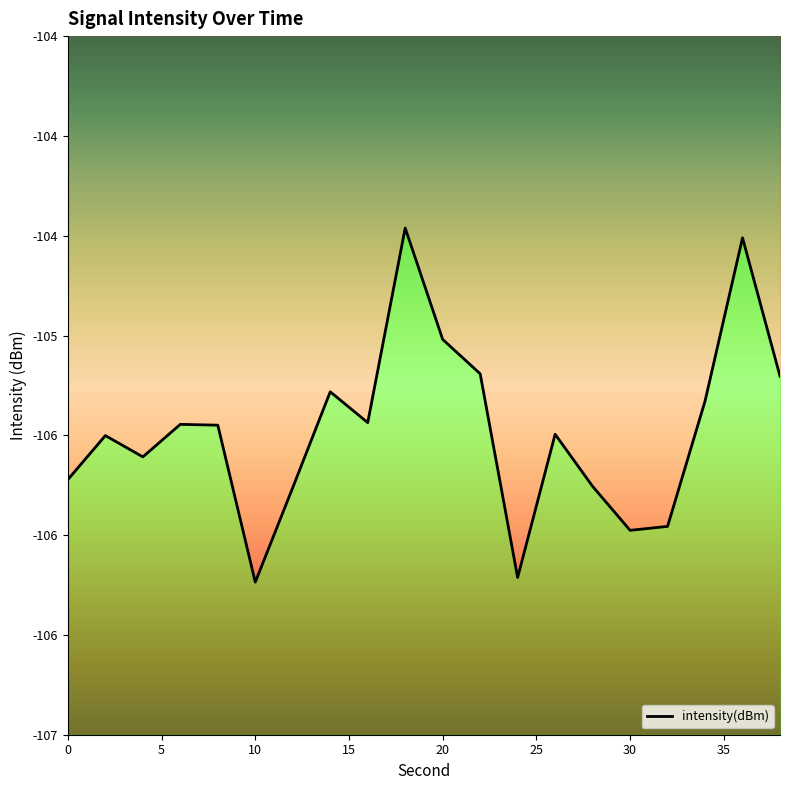

What is the value of the 11th point from the left?

-105.0